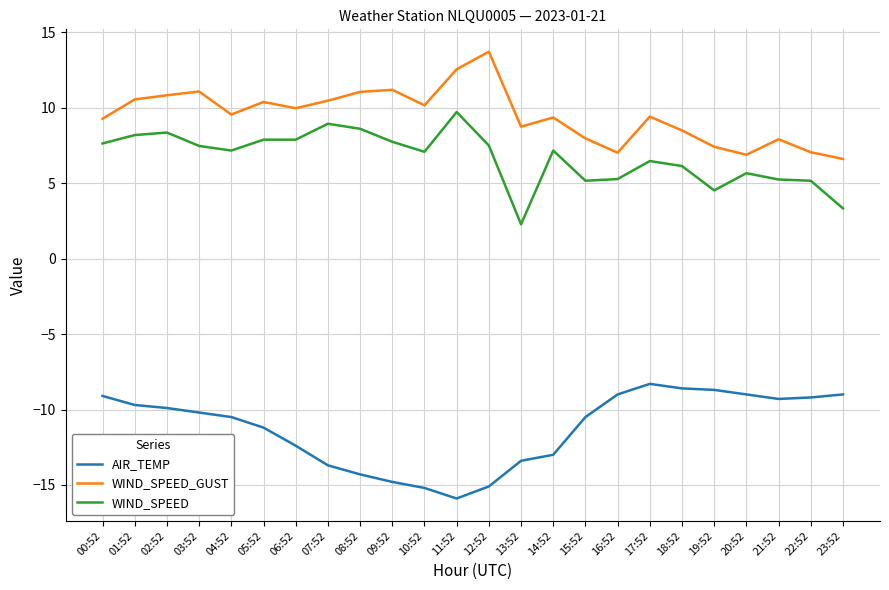

True or false: WIND_SPEED and WIND_SPEED_GUST cross at least once.

False